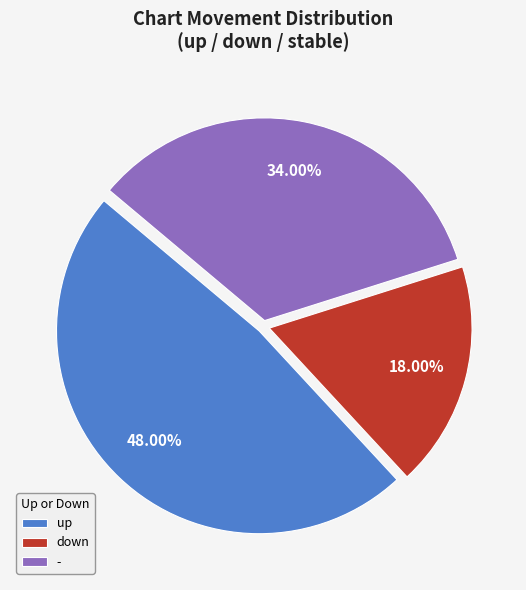

Count the number of slices in the pie.

3